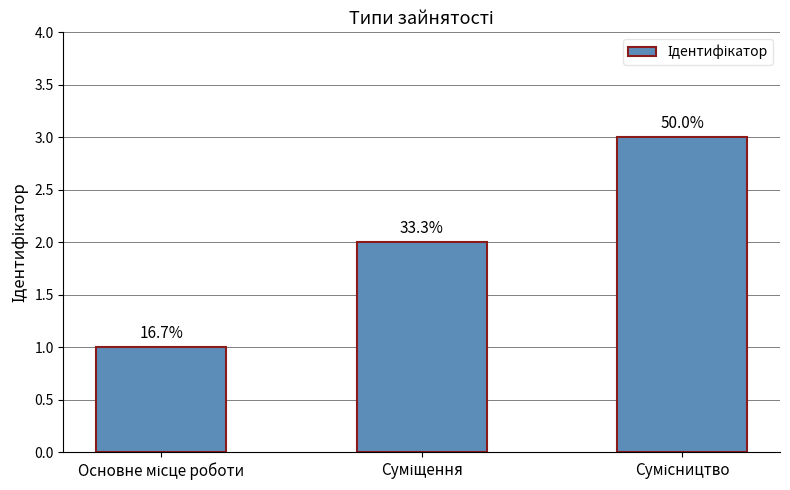

True or false: the data shows 1 at Основне місце роботи.

False